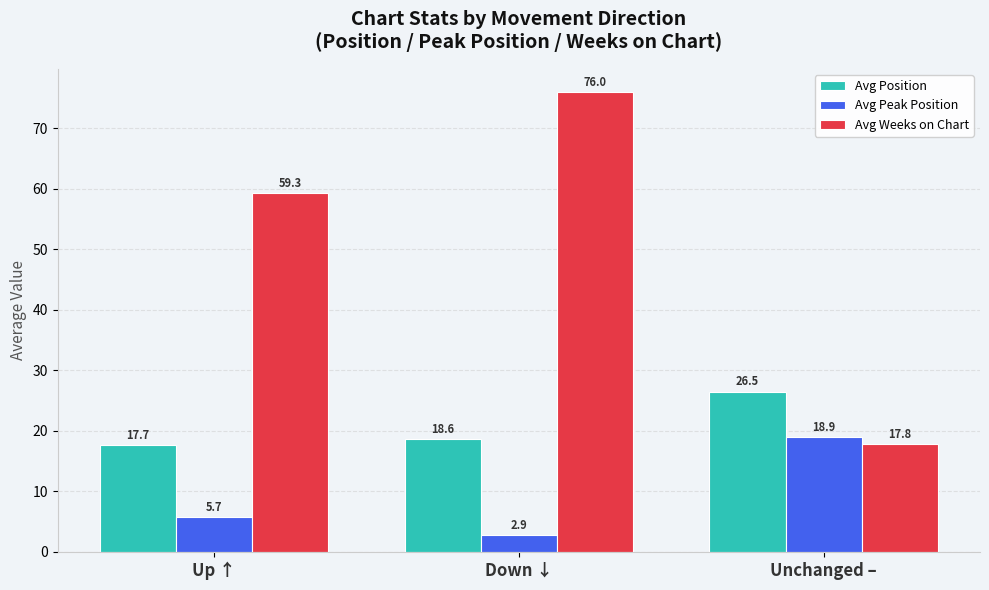

How many bars are there in total?

9